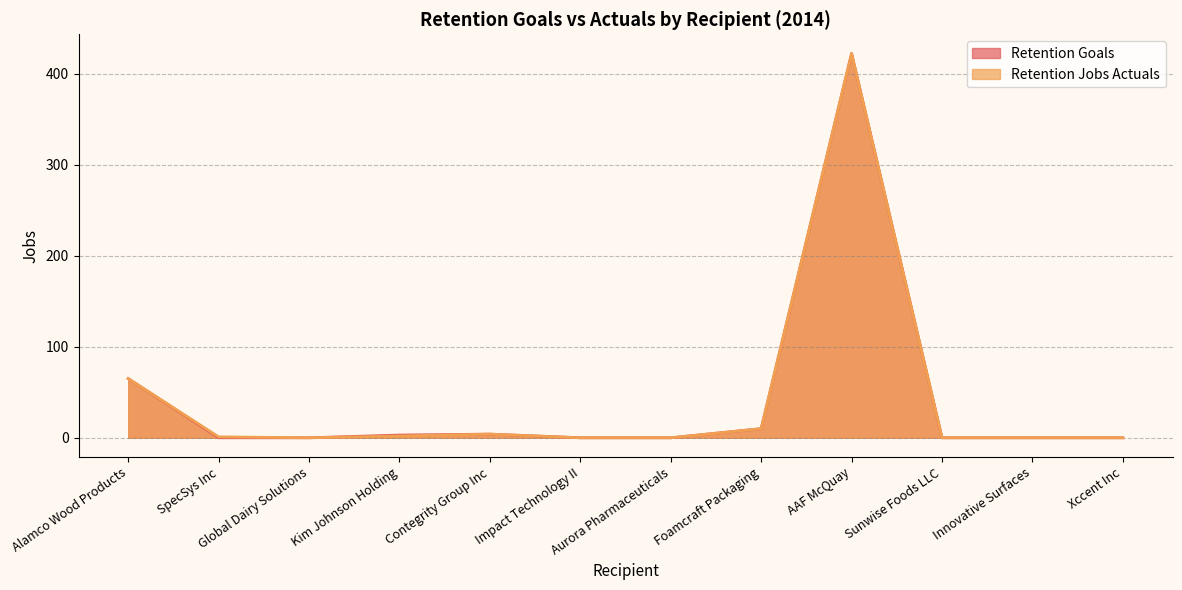

At SpecSys Inc, list the series in order from largest to smallest.

Retention Jobs Actuals, Retention Goals